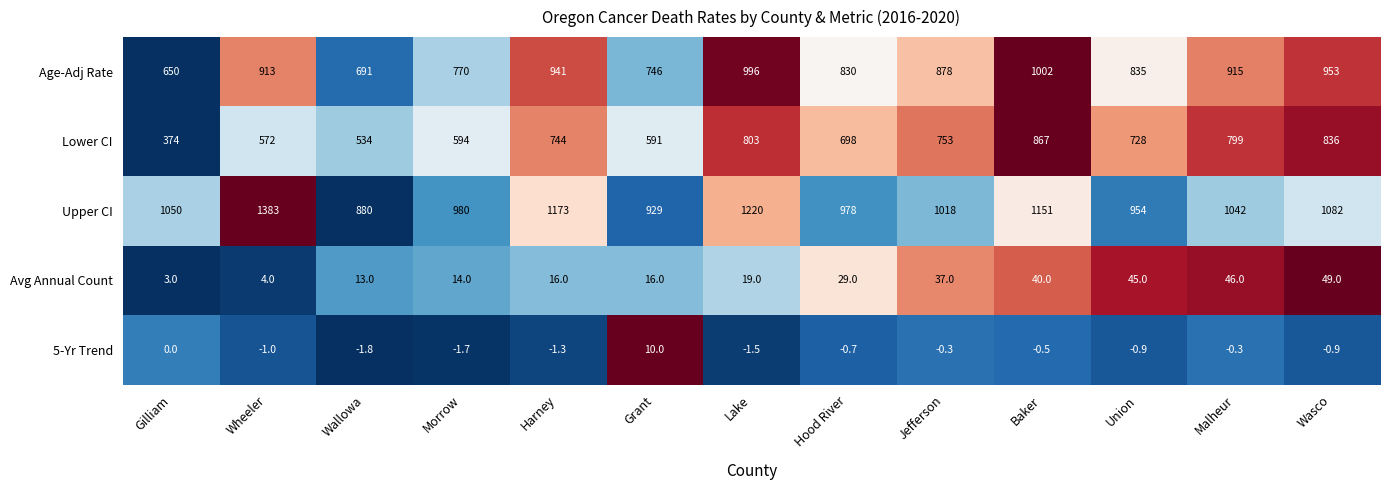

What is the difference between the second highest and second lowest values in the Avg Annual Count series?

42.0